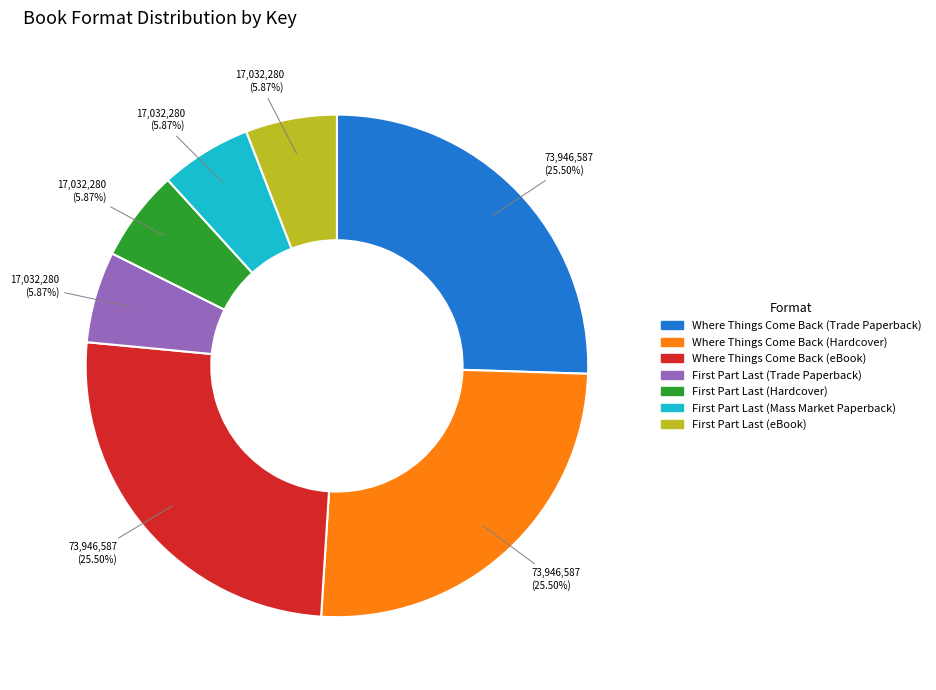

Combined, do Where Things Come Back (Hardcover) and Where Things Come Back (Trade Paperback) account for over 50%?

Yes